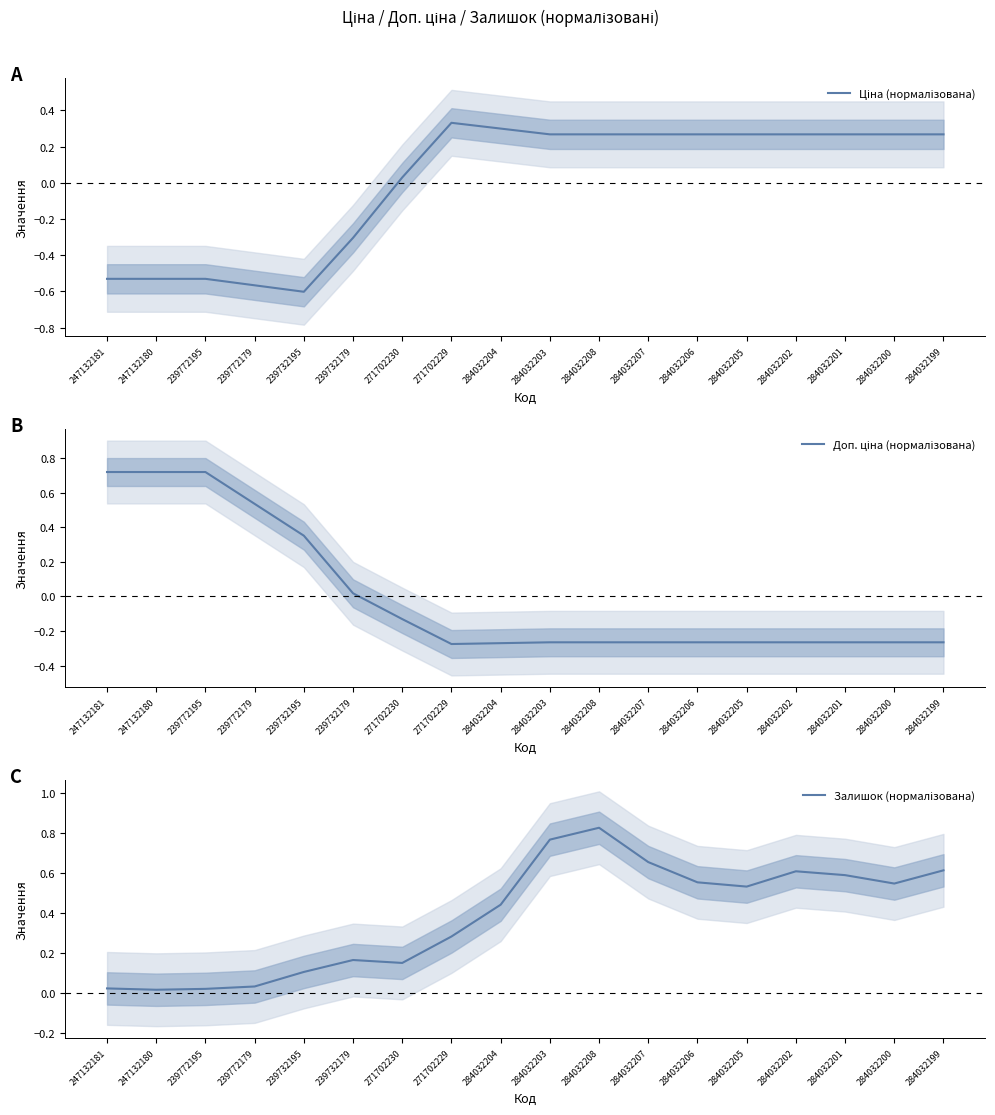

Where is the first local maximum for Залишок (нормалізована)?

239732179